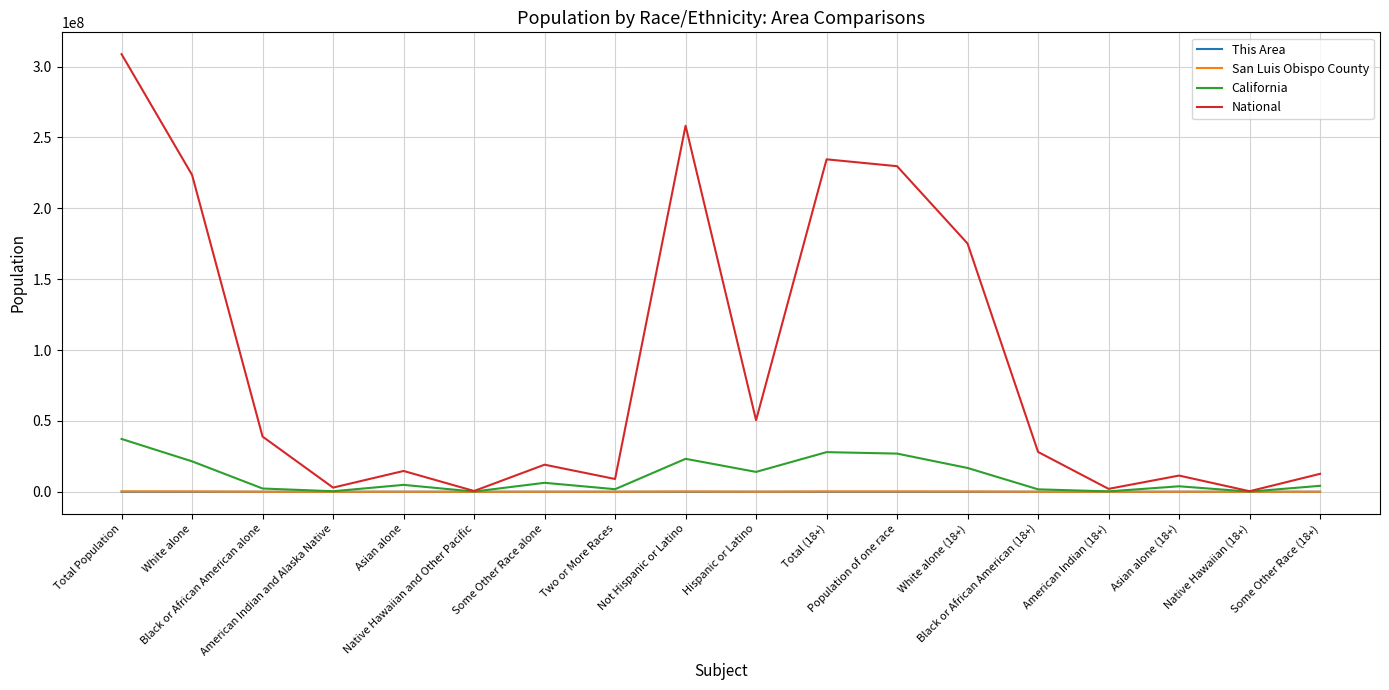

What is the maximum value shown in the chart?

308745538